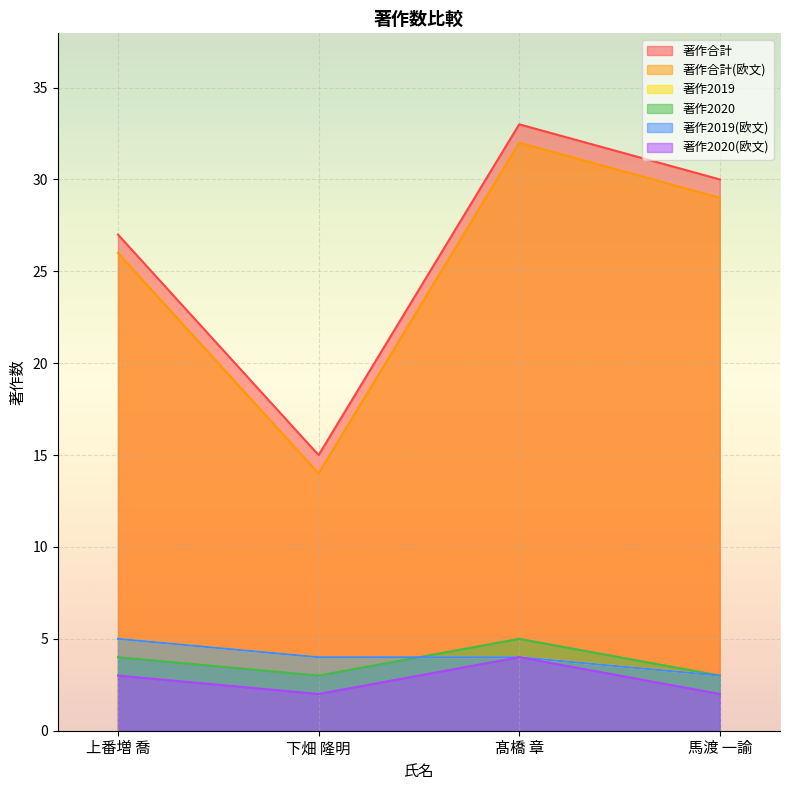

At which category does 著作2020(欧文) reach its first local valley?

下畑 隆明